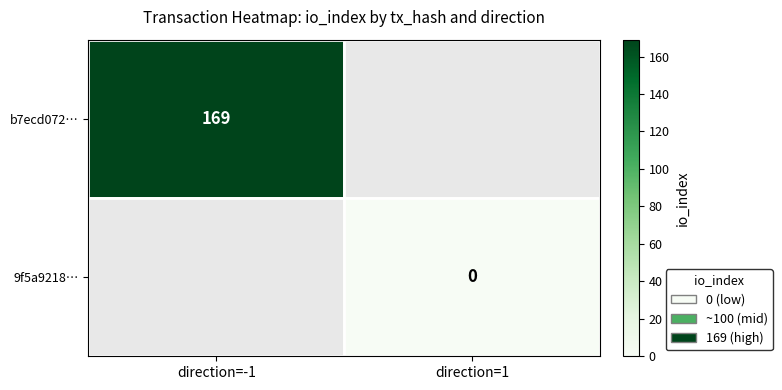

True or false: b7ecd072… has a value of 169 at direction=-1.

True